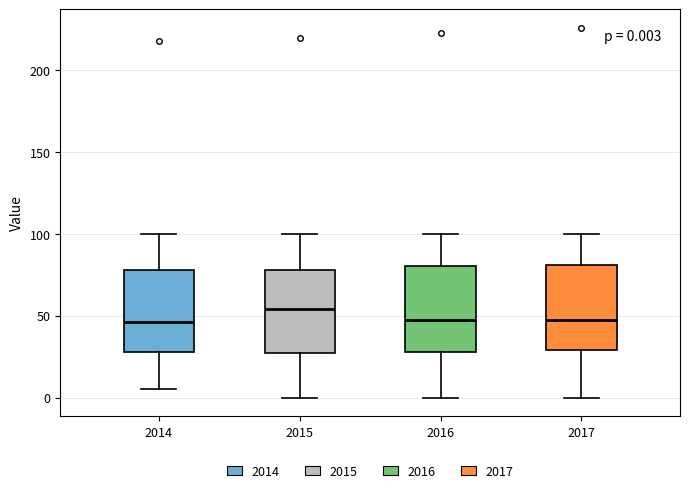

Which box's median line is the highest?

2015